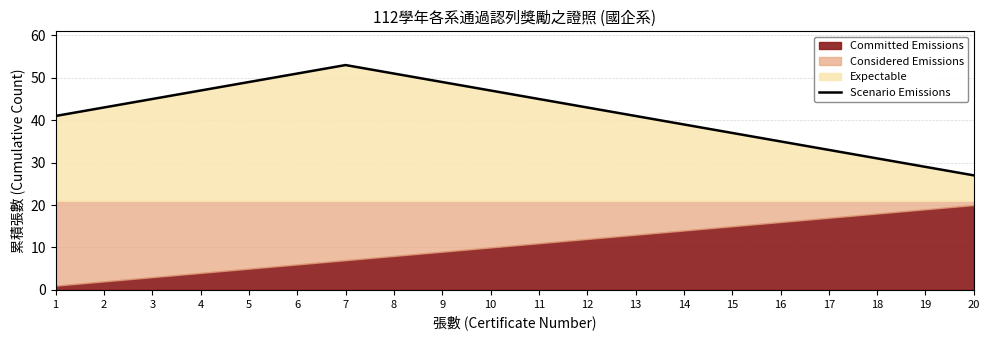

Does the chart have visible grid lines?

Yes